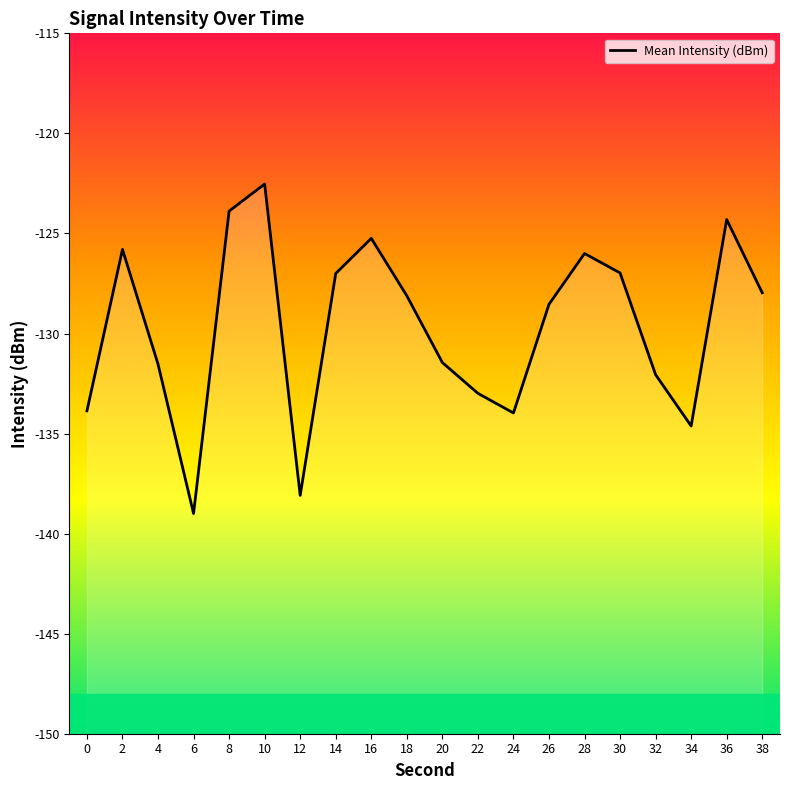

Rank the categories by value from highest to lowest.

10, 8, 36, 16, 2, 28, 30, 14, 38, 18, 26, 20, 4, 32, 22, 0, 24, 34, 12, 6